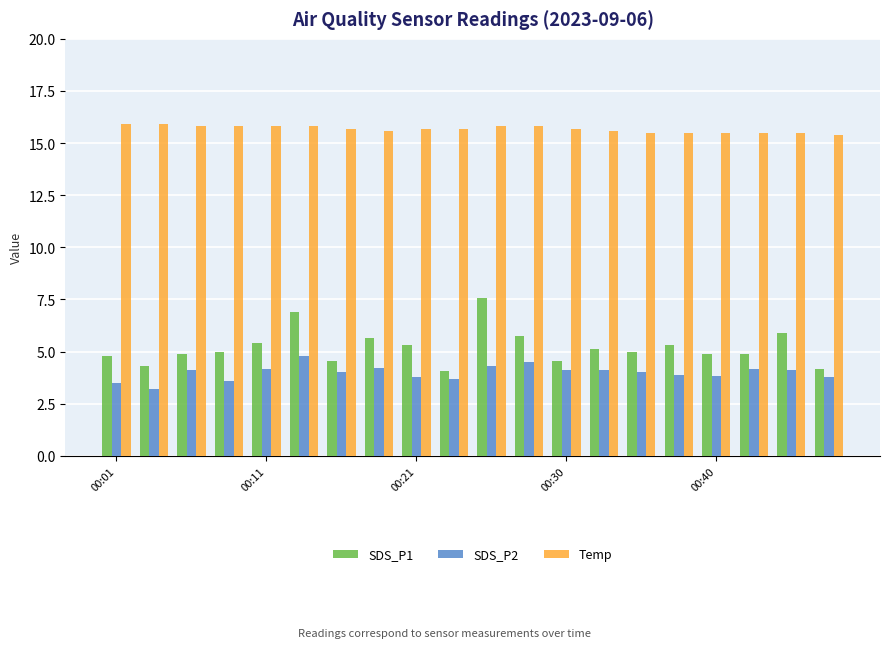

How many groups of bars are there?

20